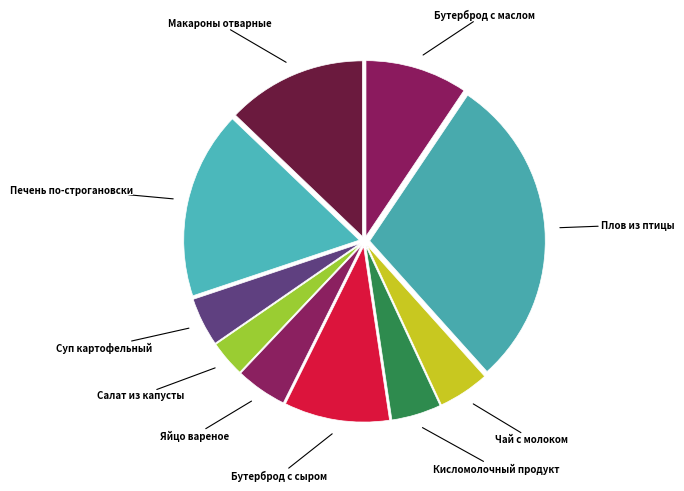

Which category has the biggest portion of the pie?

Плов из птицы